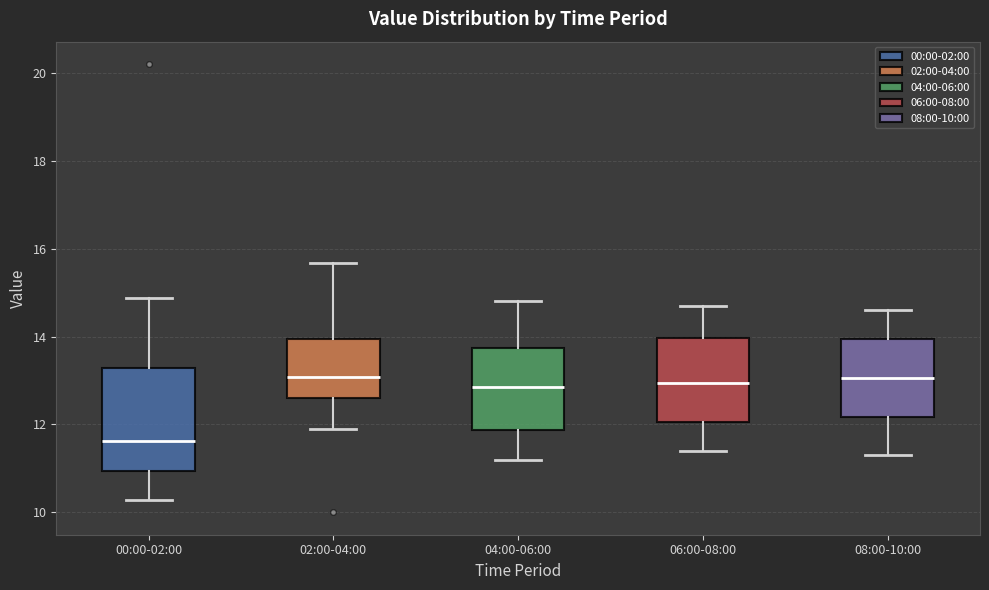

Which box is the tallest, from its lower edge to its upper edge?

00:00-02:00